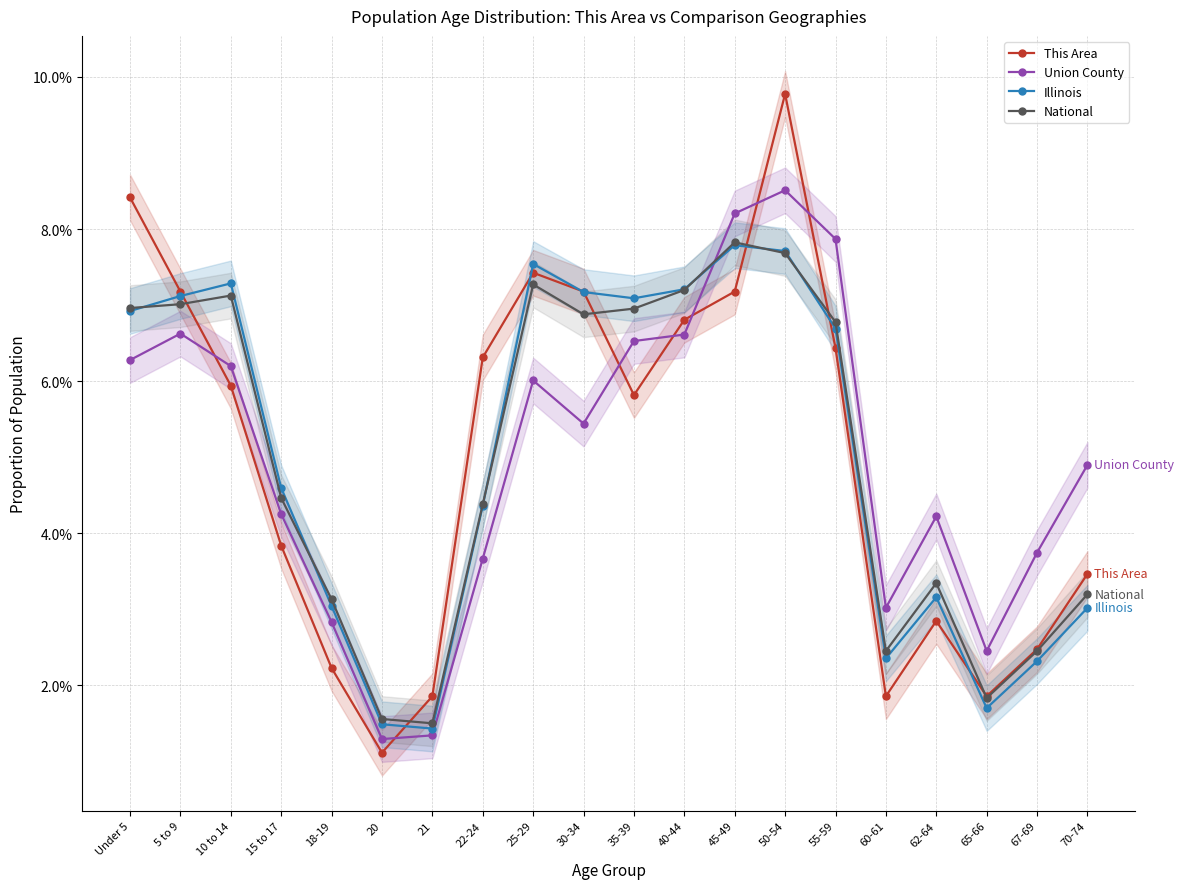

What is the label of the 3rd point from the left?

10 to 14